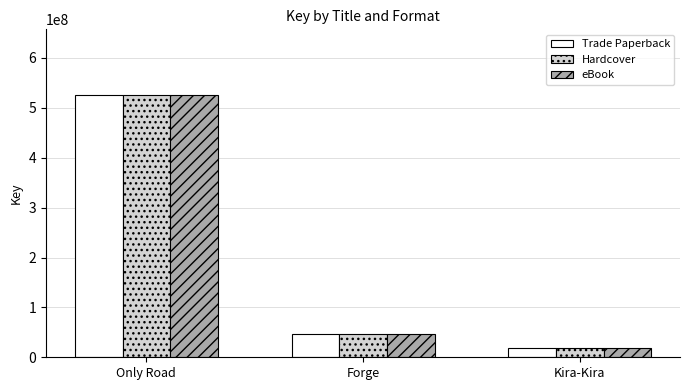

At which category is the sum across all series the highest?

Only Road